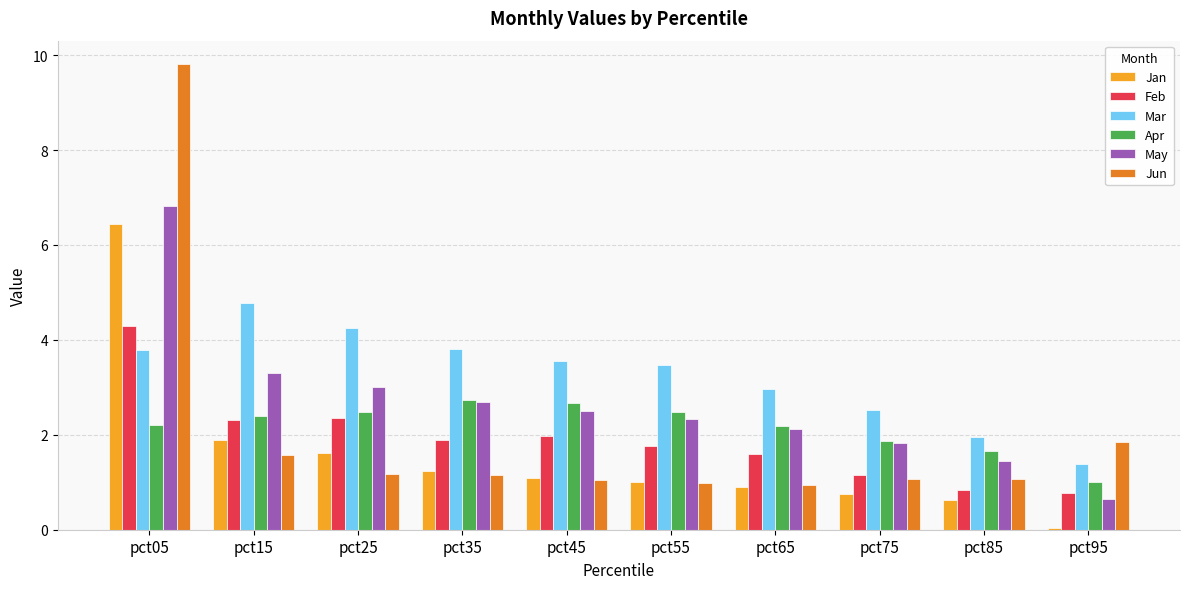

Which category has the highest value in the Mar series?

pct15